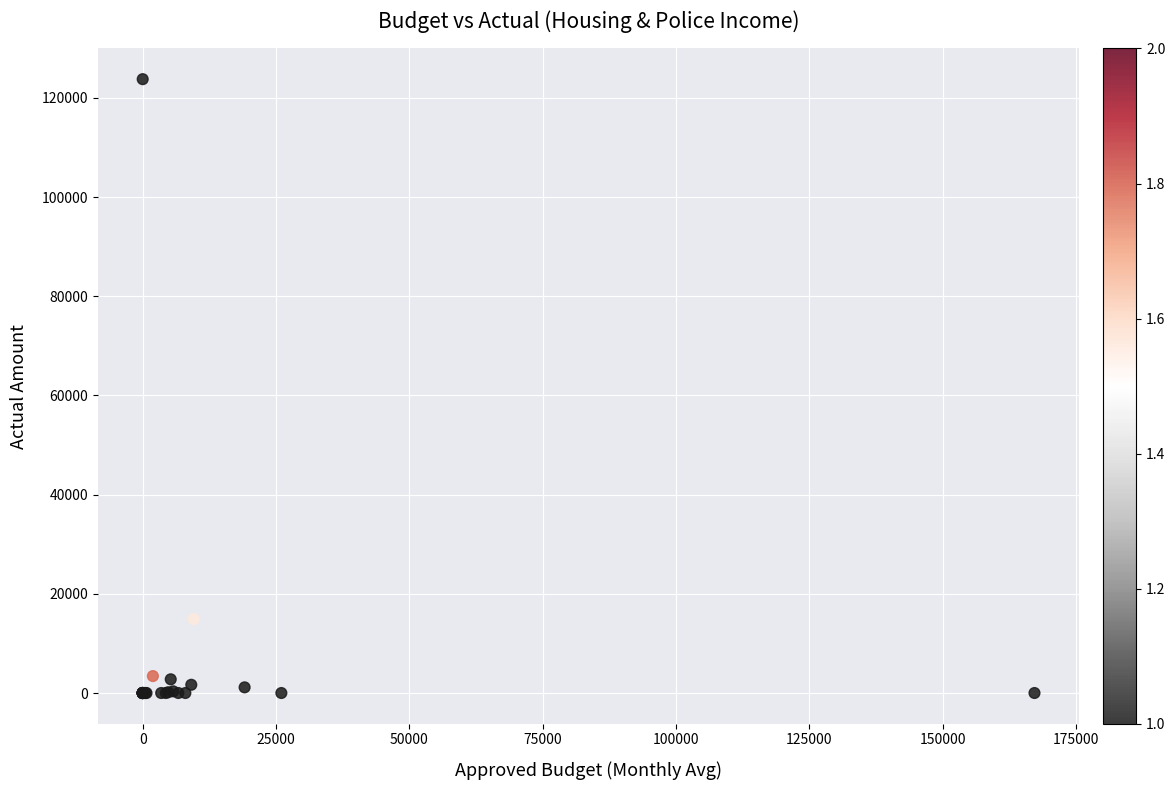

What Y value in the scatter plot is closest to 61883?

14914.4